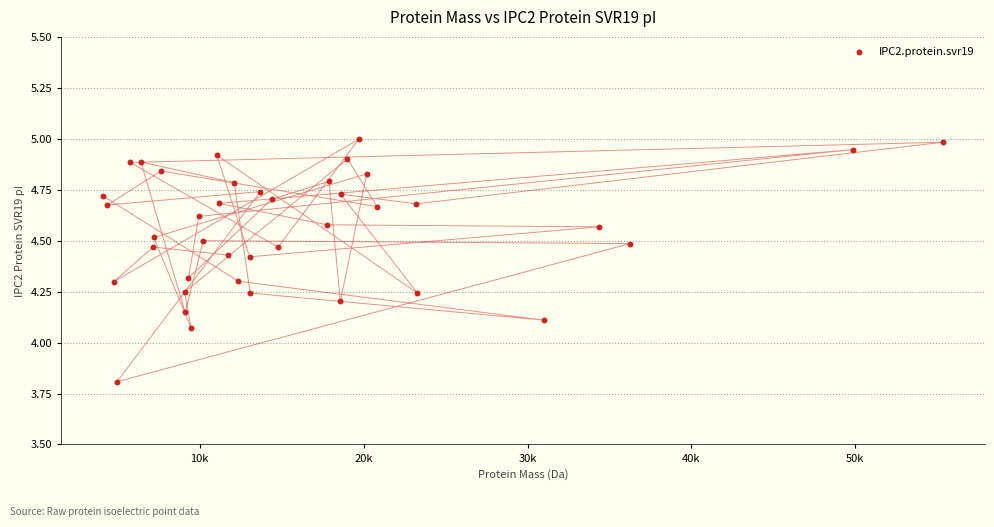

What is the range of X values (max minus min)?

51232.6